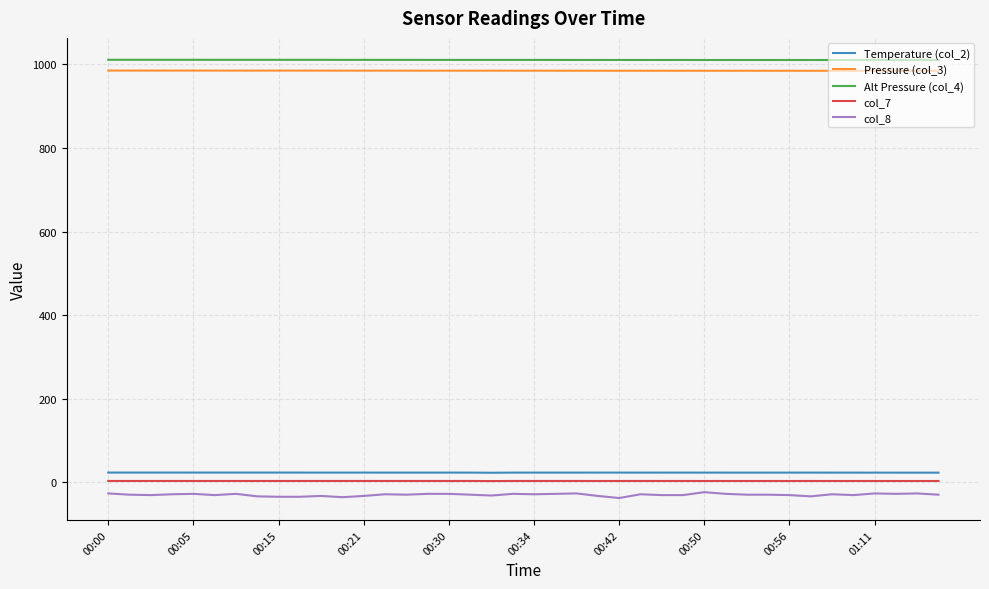

Which series has the widest spread of values?

col_8